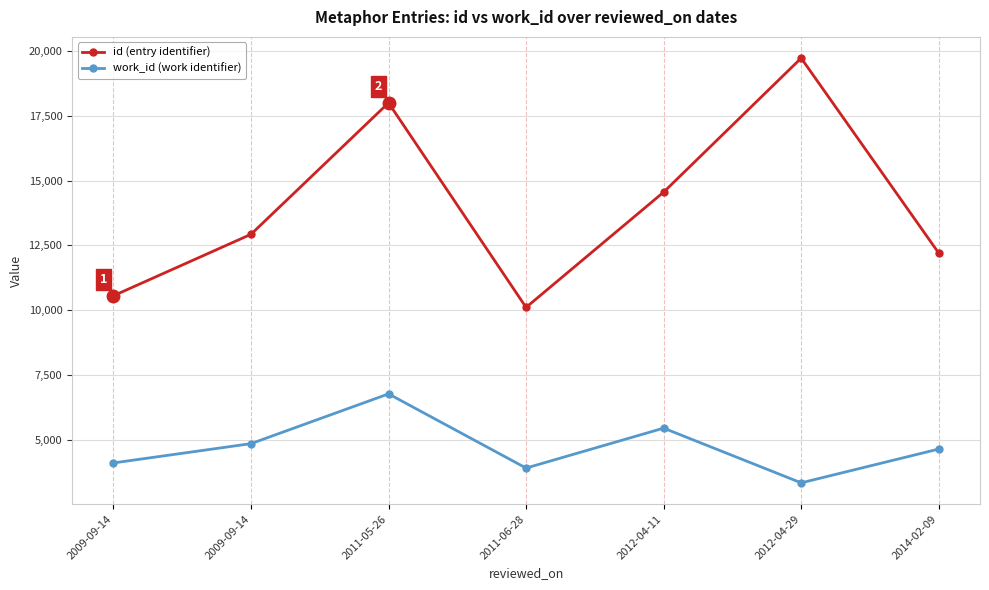

How many series are shown in this chart?

2